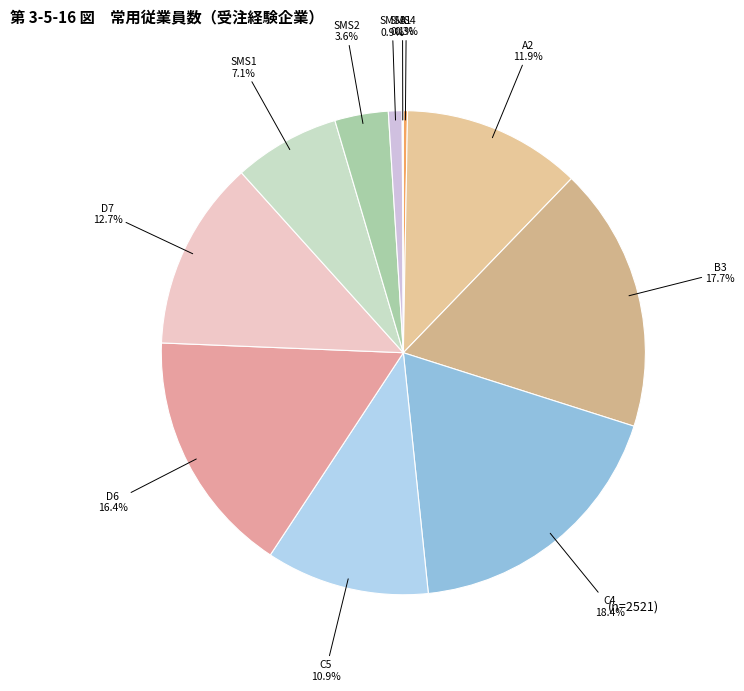

Which category has the biggest portion of the pie?

C4